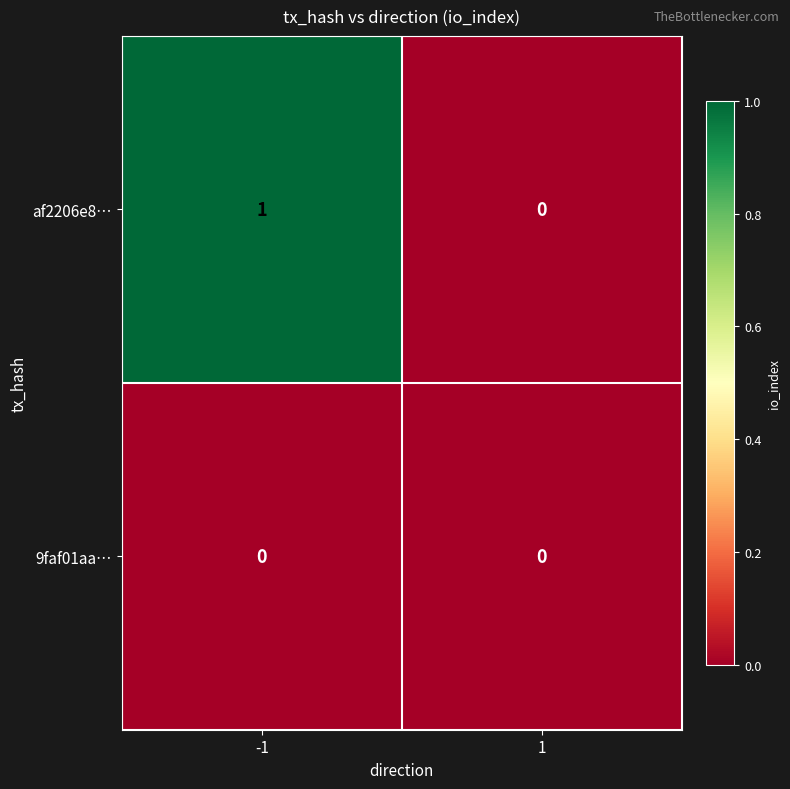

Rank the series by their maximum value, from highest to lowest.

af2206e8…, 9faf01aa…